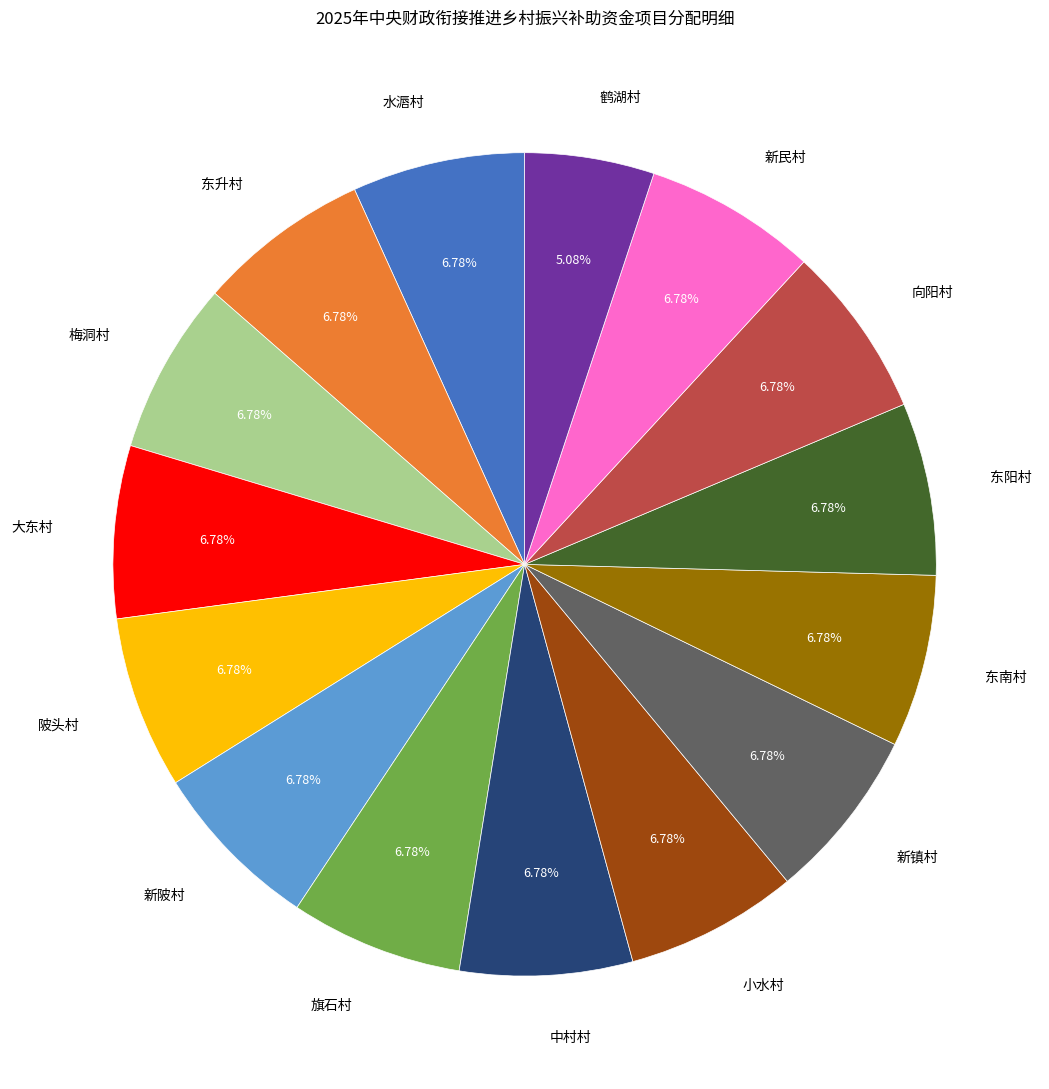

Combined, do 中村村 and 水滣村 account for over 50%?

No